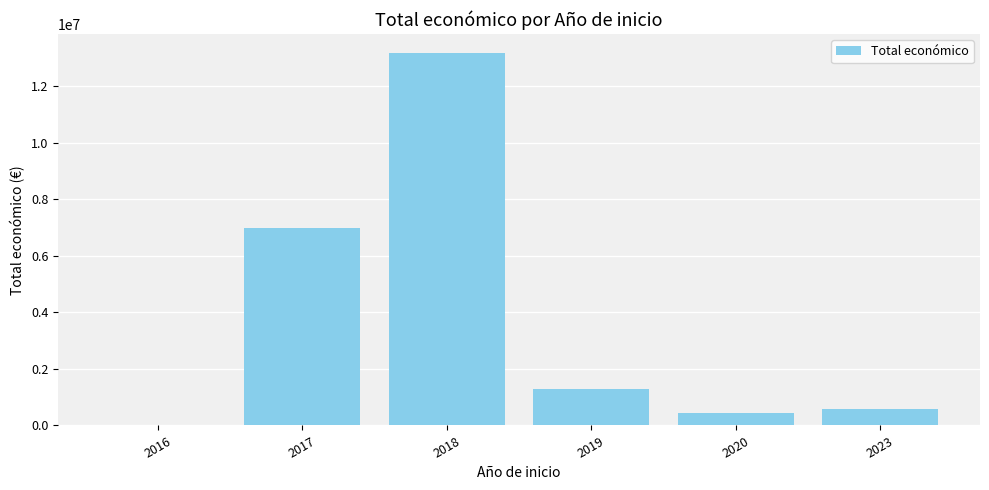

What is the change in value from 2018 to 2023?

-12625115